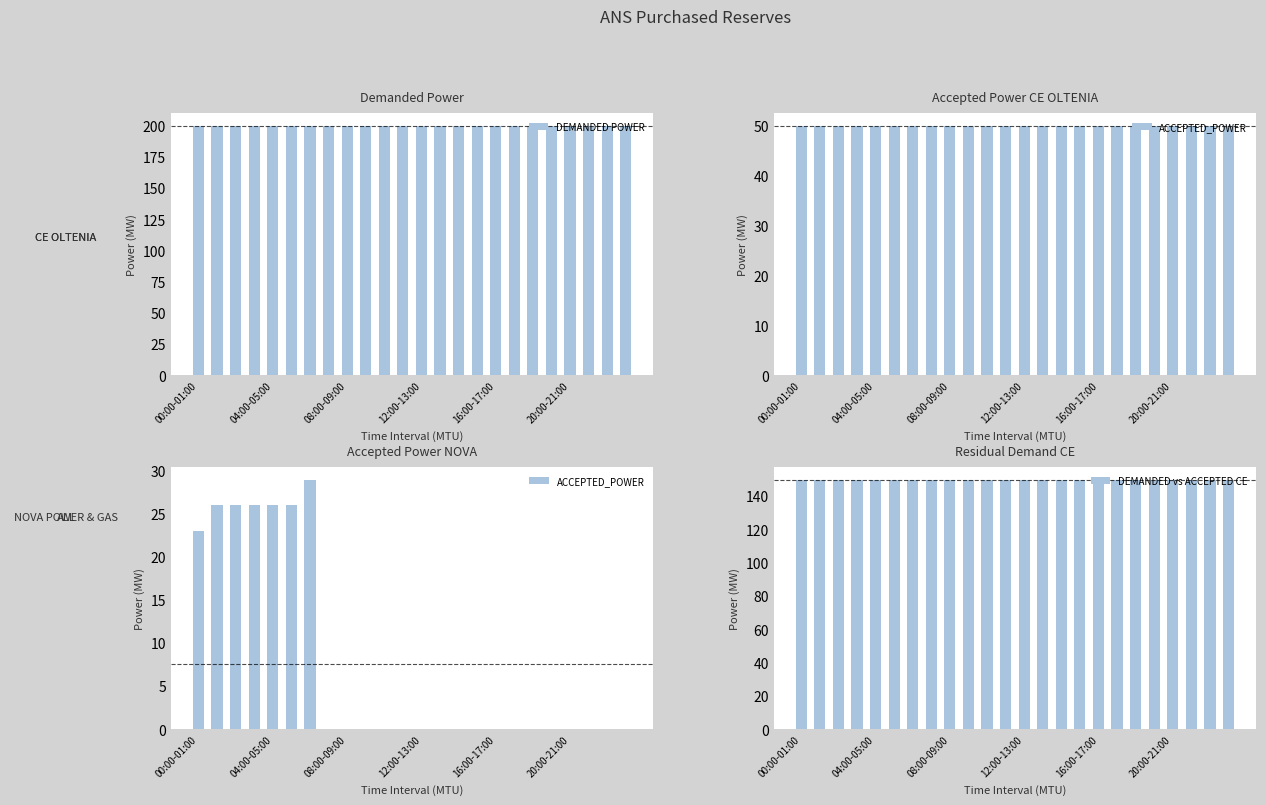

Which series has the largest total across all categories?

DEMANDED POWER